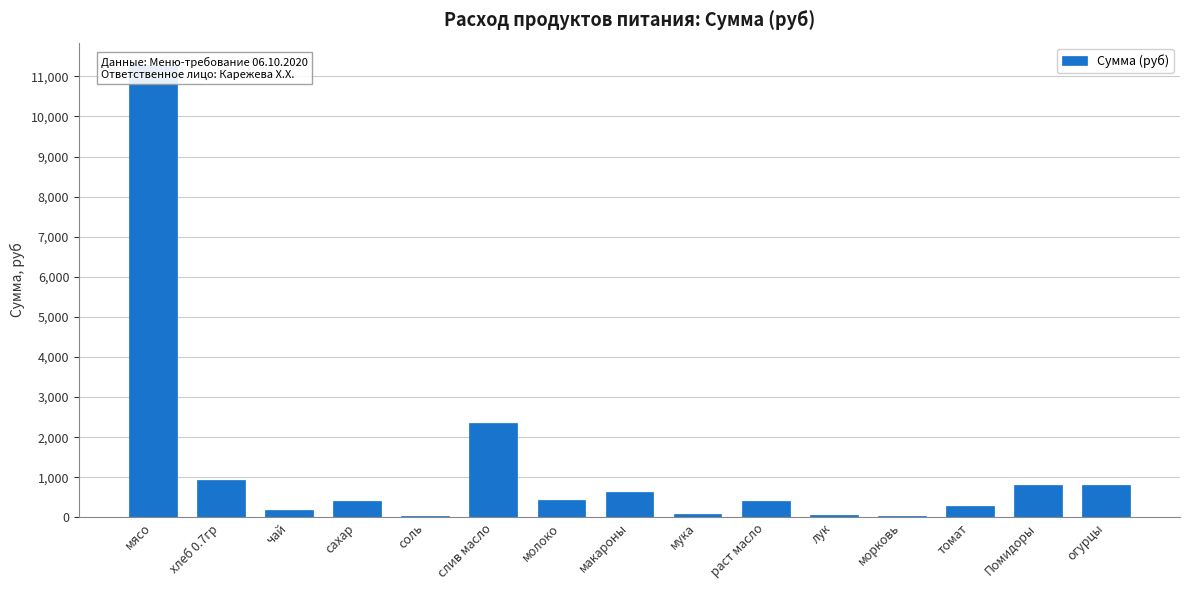

Which label corresponds to the smallest value in the chart?

соль